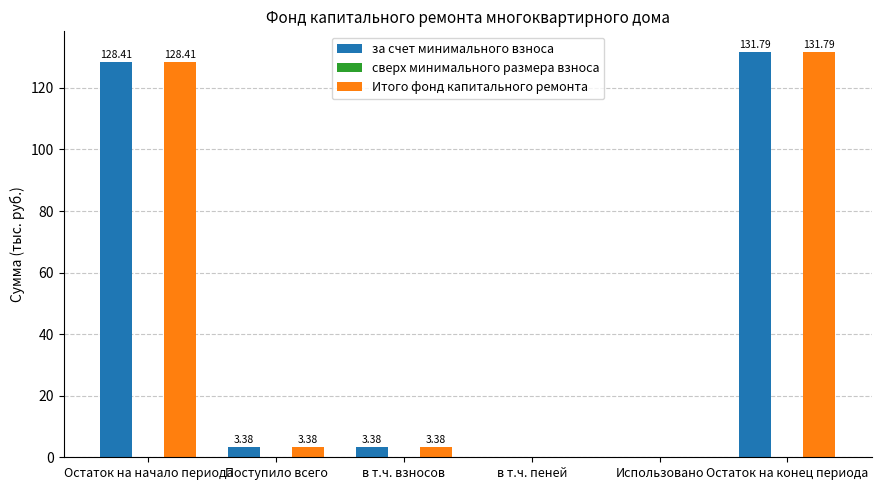

Which label corresponds to the largest value in the chart?

Остаток на конец периода